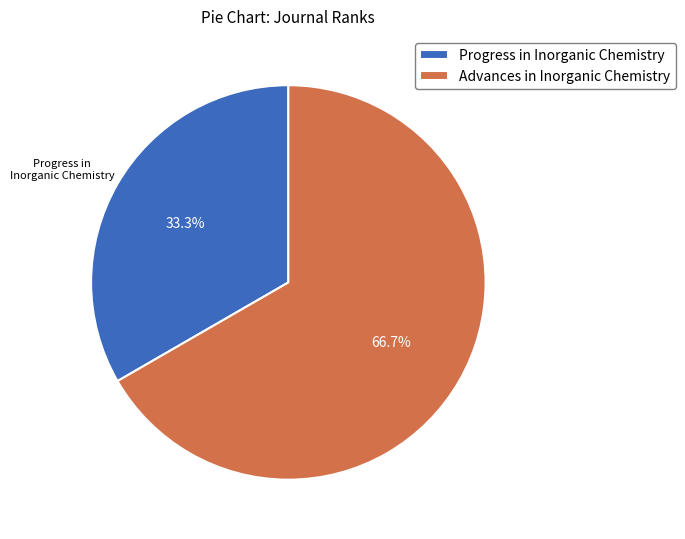

What is the smallest slice in the pie chart?

Progress in Inorganic Chemistry